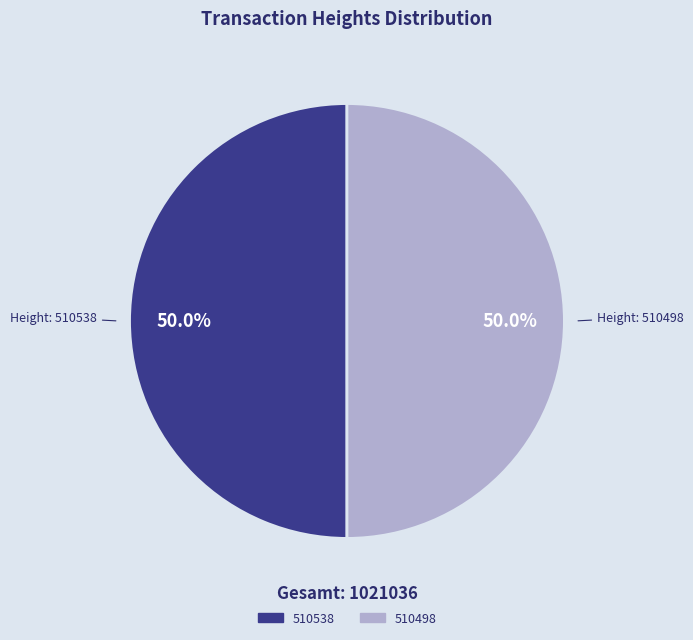

Is it true that 510498 is 61% of the pie?

False